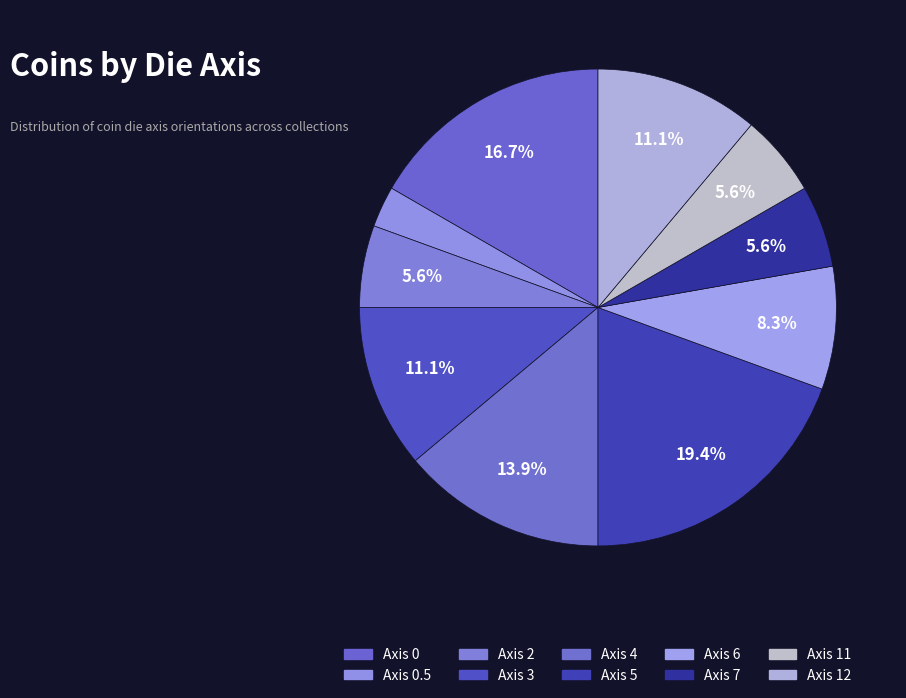

How many slices are in this pie chart?

10